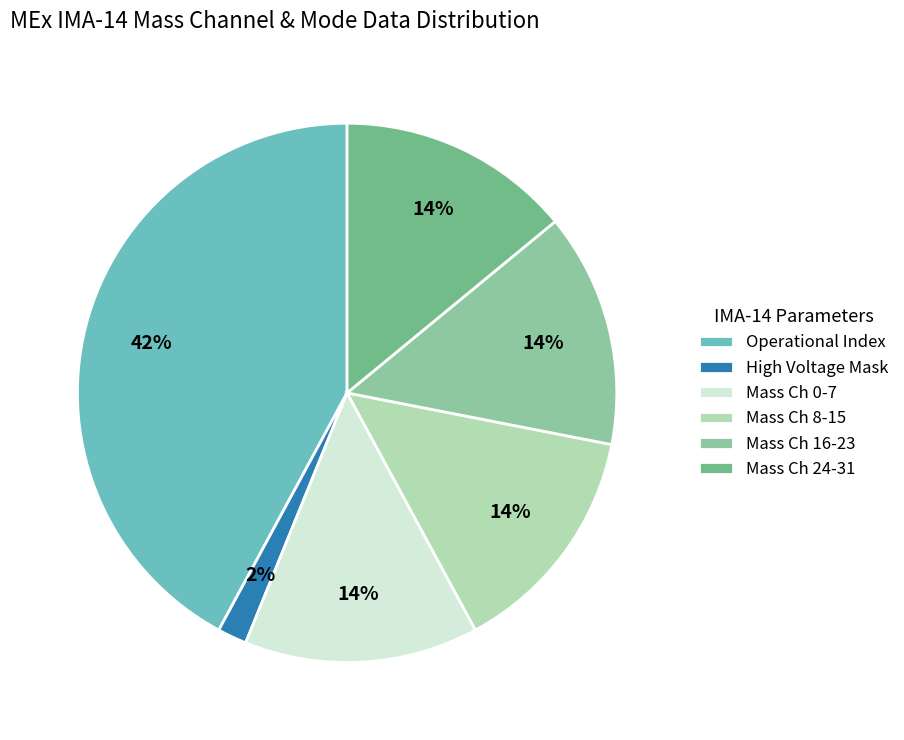

True or false: High Voltage Mask accounts for 1% of the total.

False